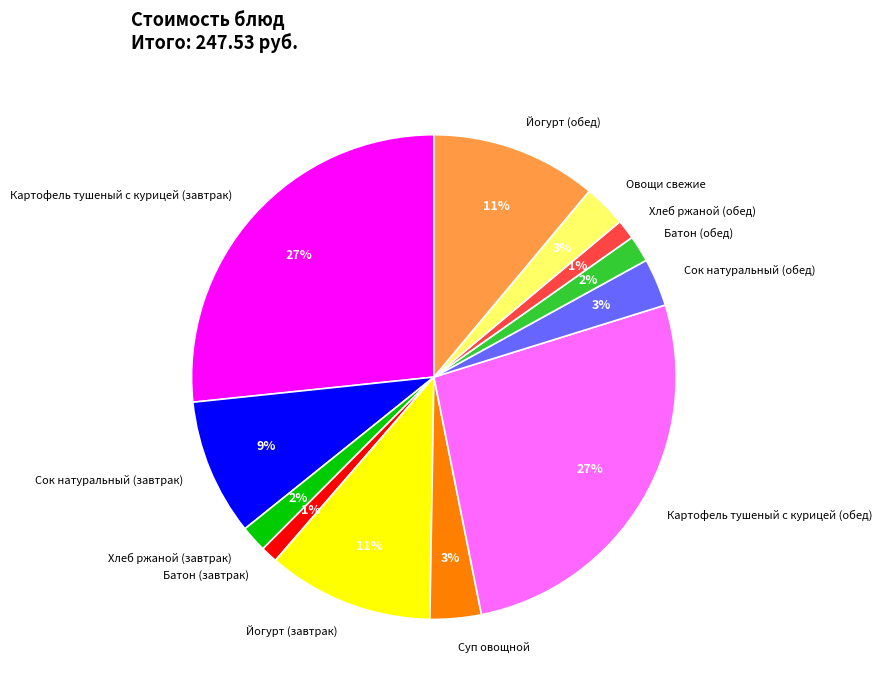

Combined, what portion of the pie is Овощи свежие and Сок натуральный (обед)?

6.0%